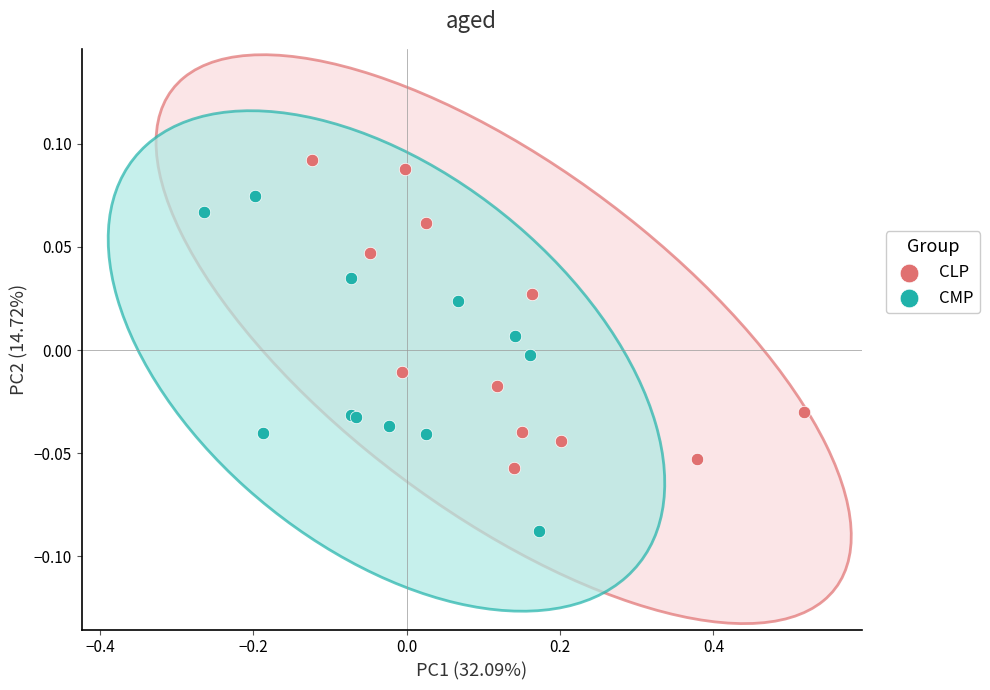

Which series contains the lowest Y value?

CMP